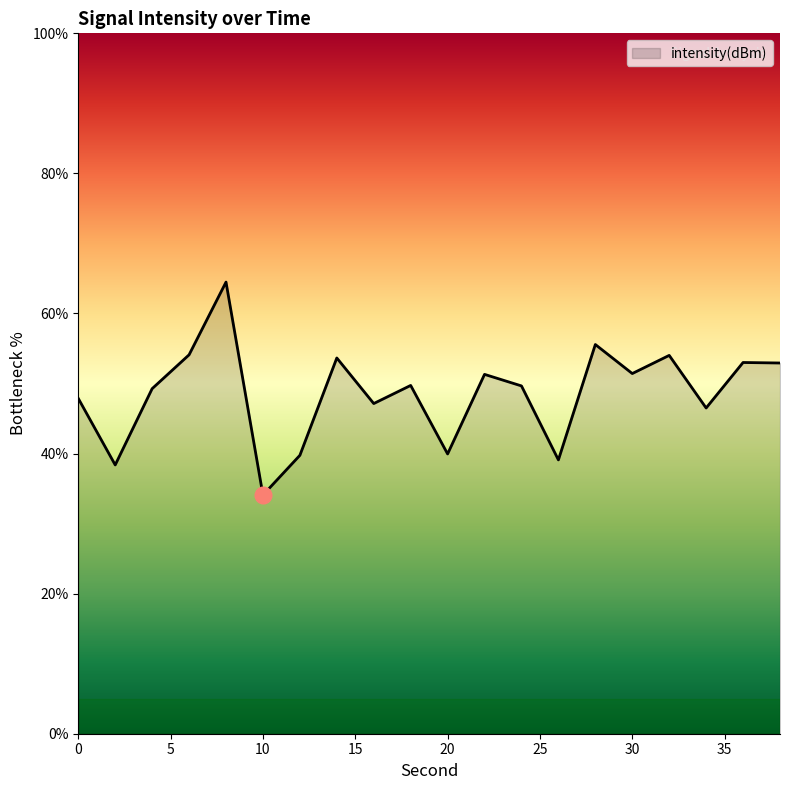

What is the maximum value shown in the chart?

64.5